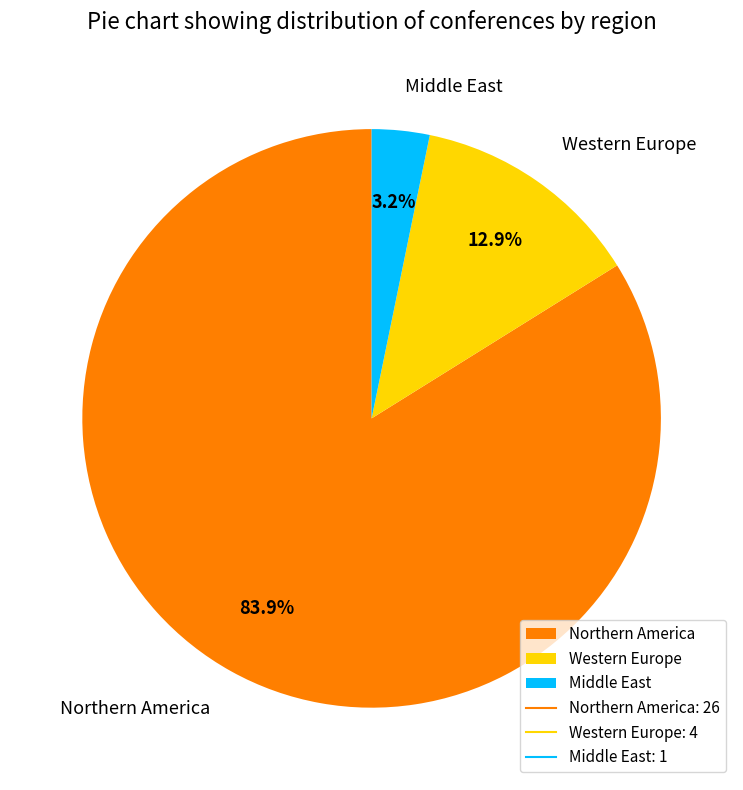

How much of the chart is everything except Middle East?

96.8%